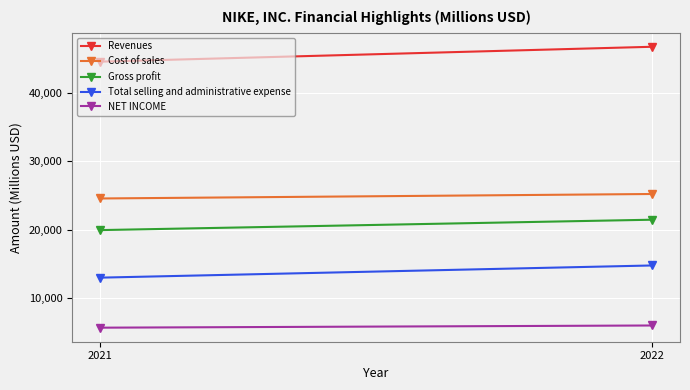

What is the maximum value shown in the chart?

46710